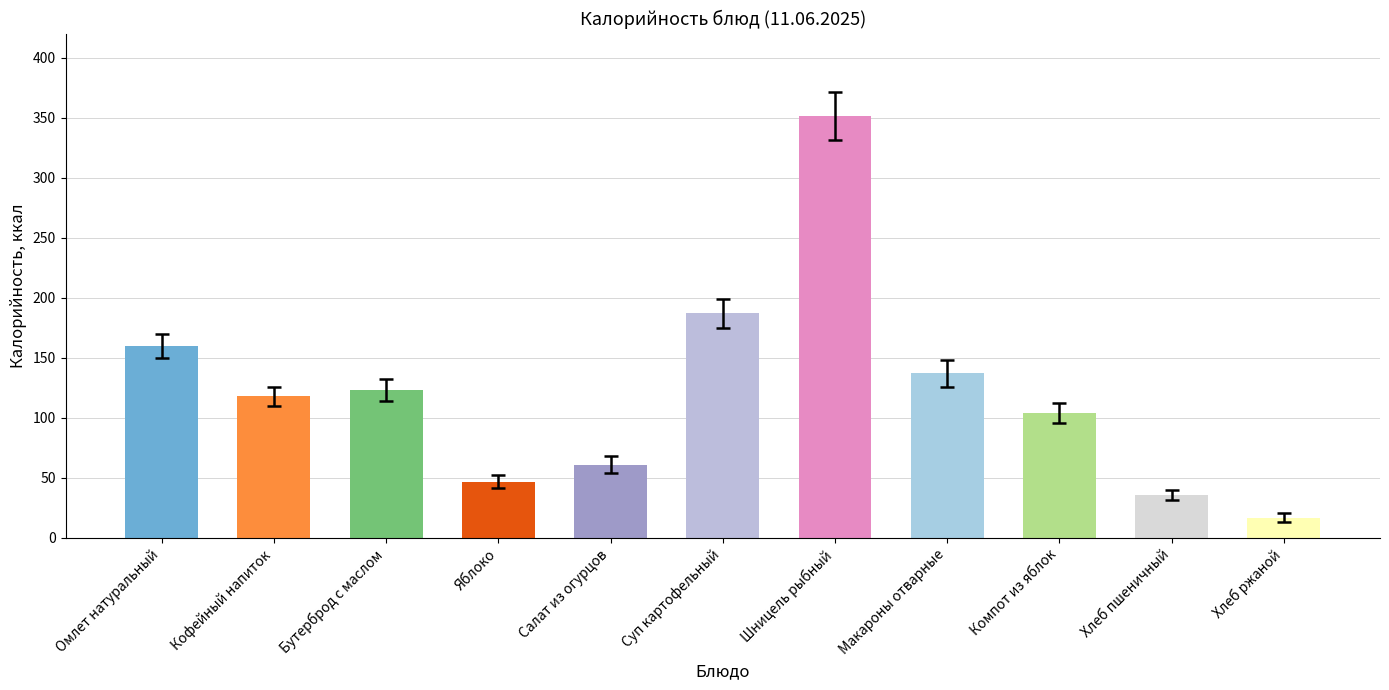

What is the label of the 9th bar from the right?

Бутерброд с маслом